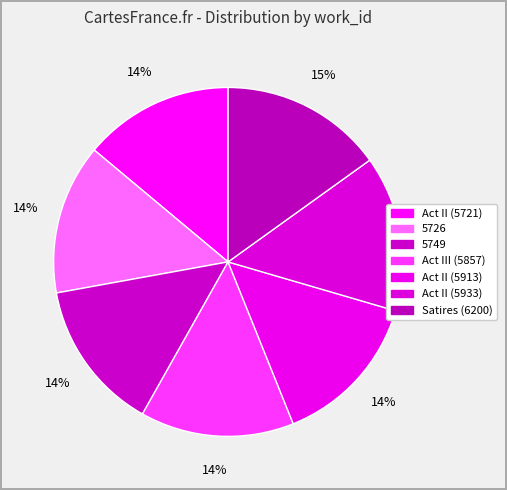

What percentage is the Act III (5857) slice, to the nearest percent?

14%